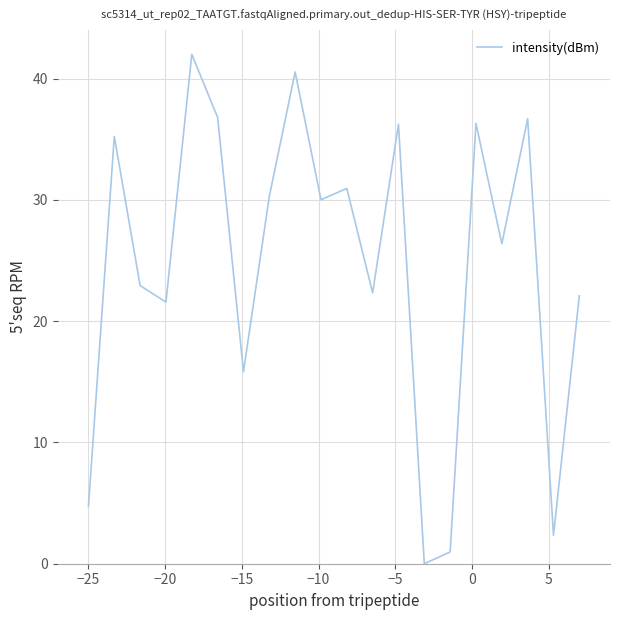

What is the greatest value displayed?

42.0